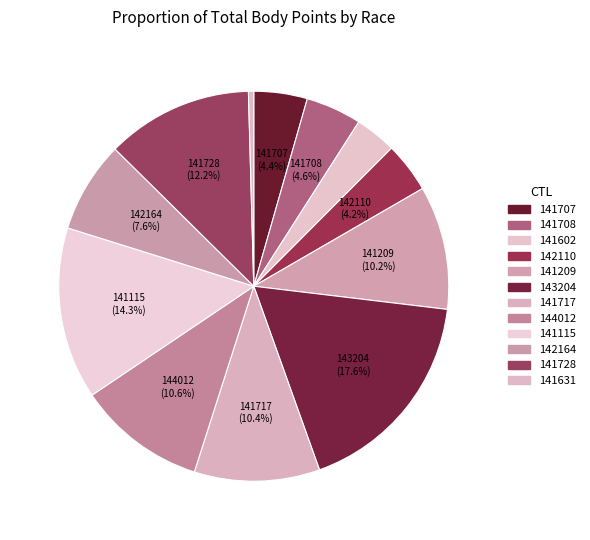

What percentage is the 143204 slice, to the nearest percent?

18%